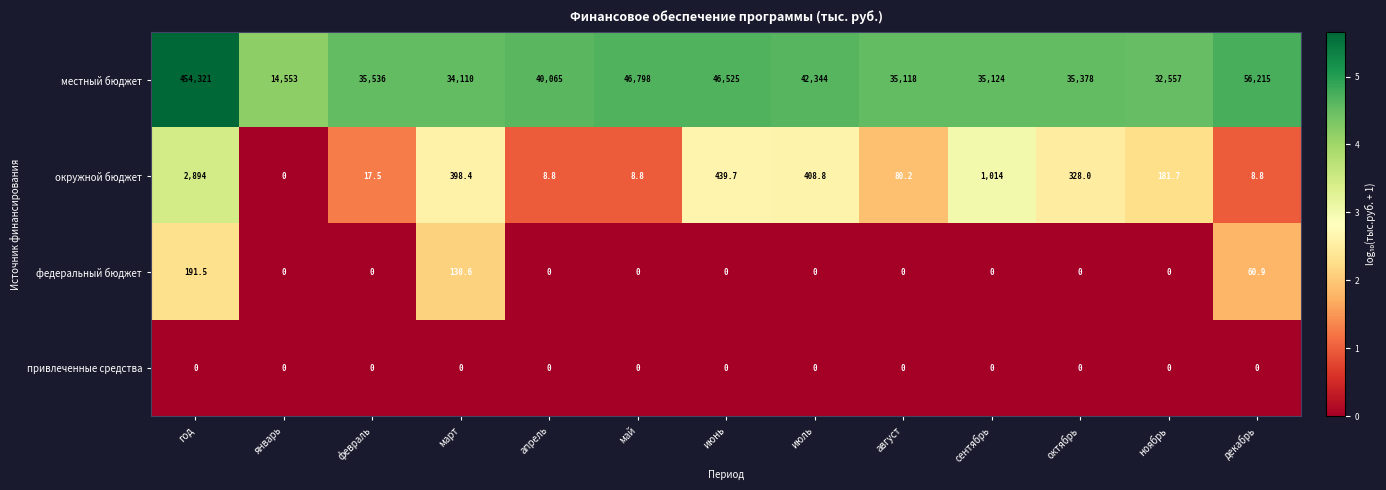

The местный бюджет series shows 58592.2 at июль. True or false?

False